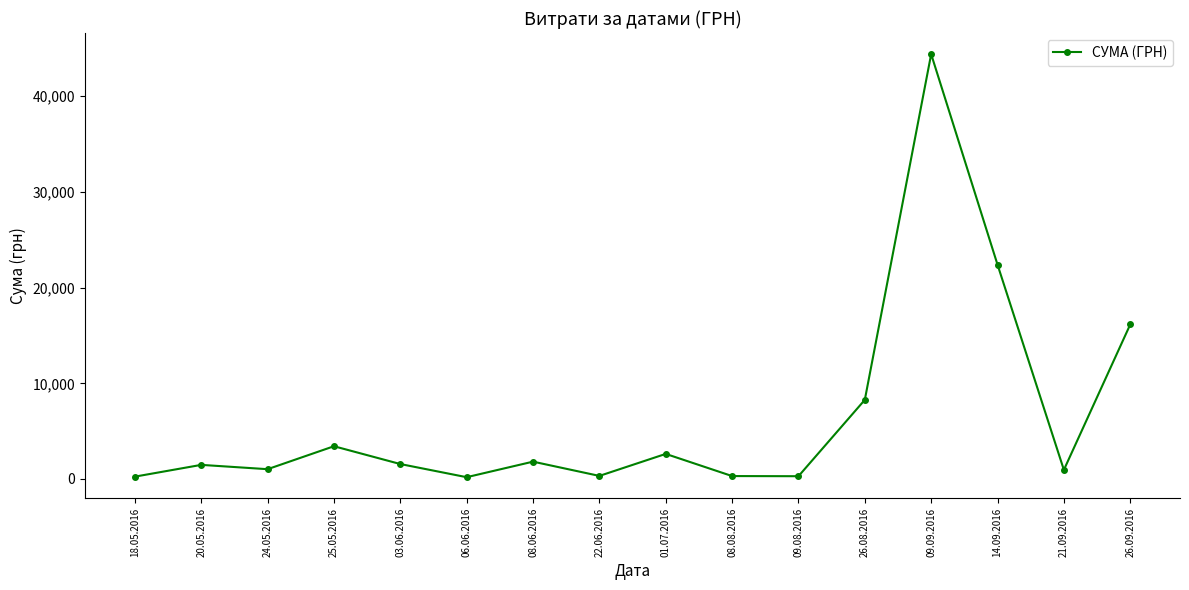

Read the value at 14.09.2016.

22400.7